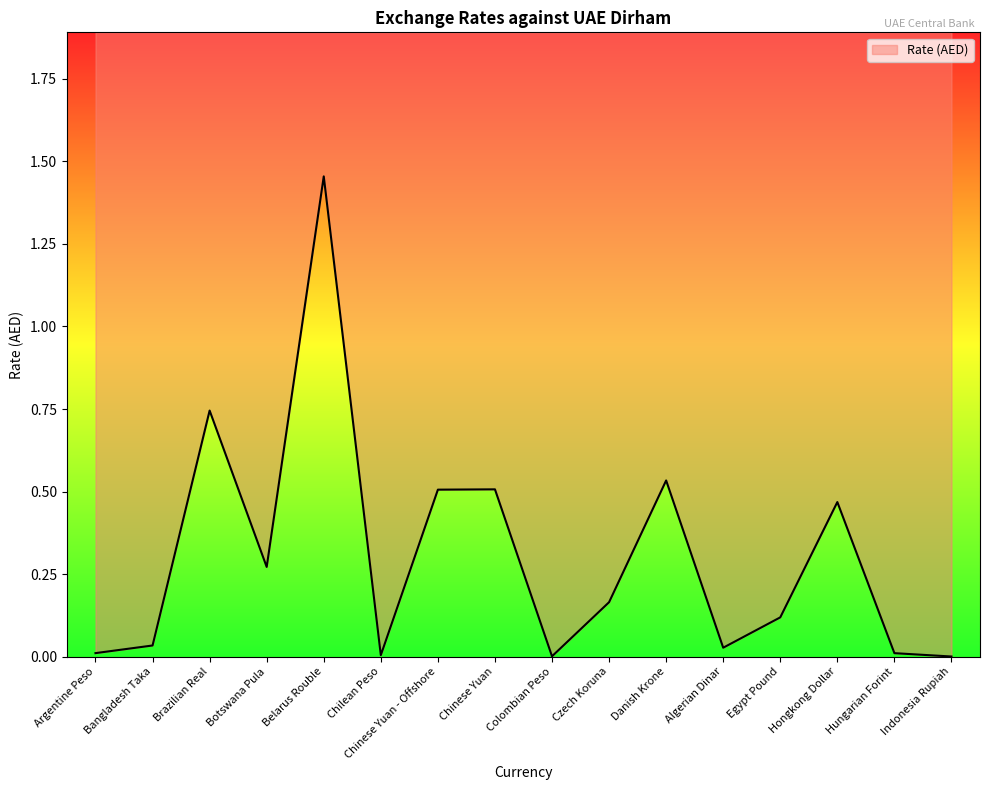

Which has a higher value, Chinese Yuan or Bangladesh Taka?

Chinese Yuan